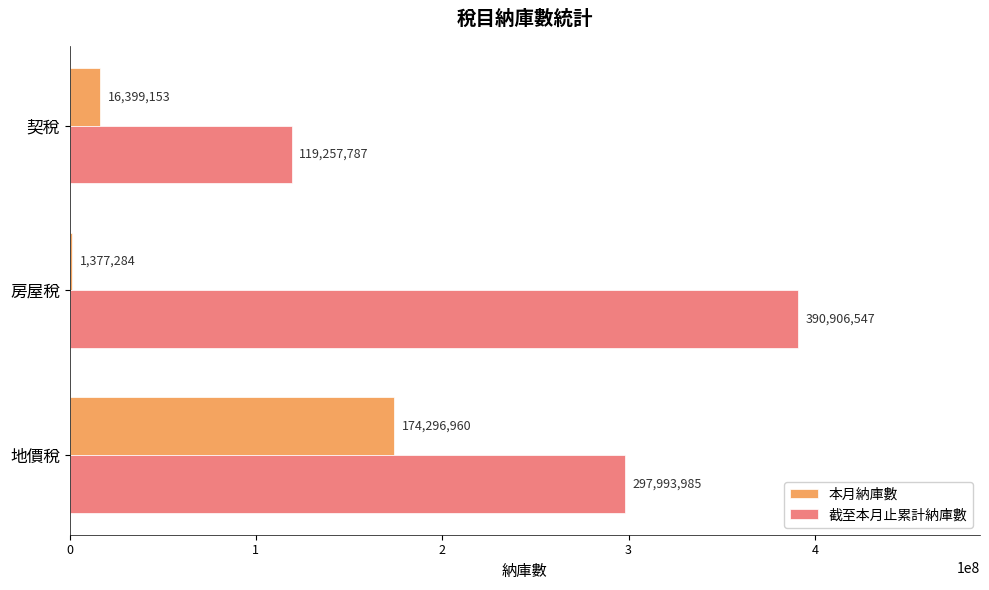

Between 地價稅 and 契稅, which series saw the biggest shift?

截至本月止累計納庫數